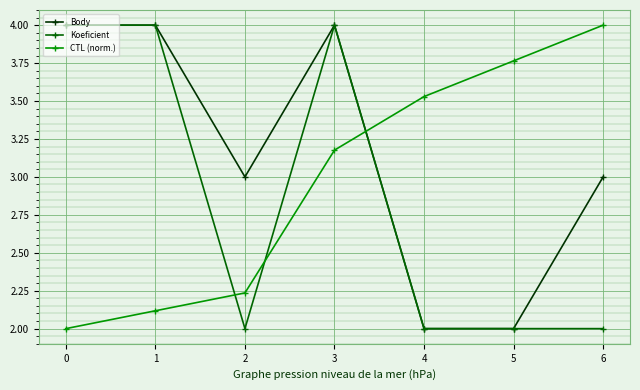

List the series in order of their overall mean, lowest first.

Koeficient, CTL (norm.), Body